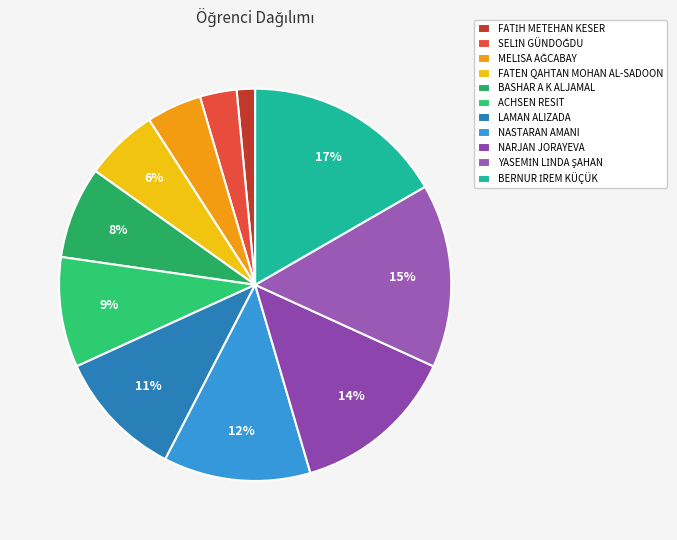

What is the ratio of the value at NASTARAN AMANI to the value at ACHSEN RESIT?

1.3